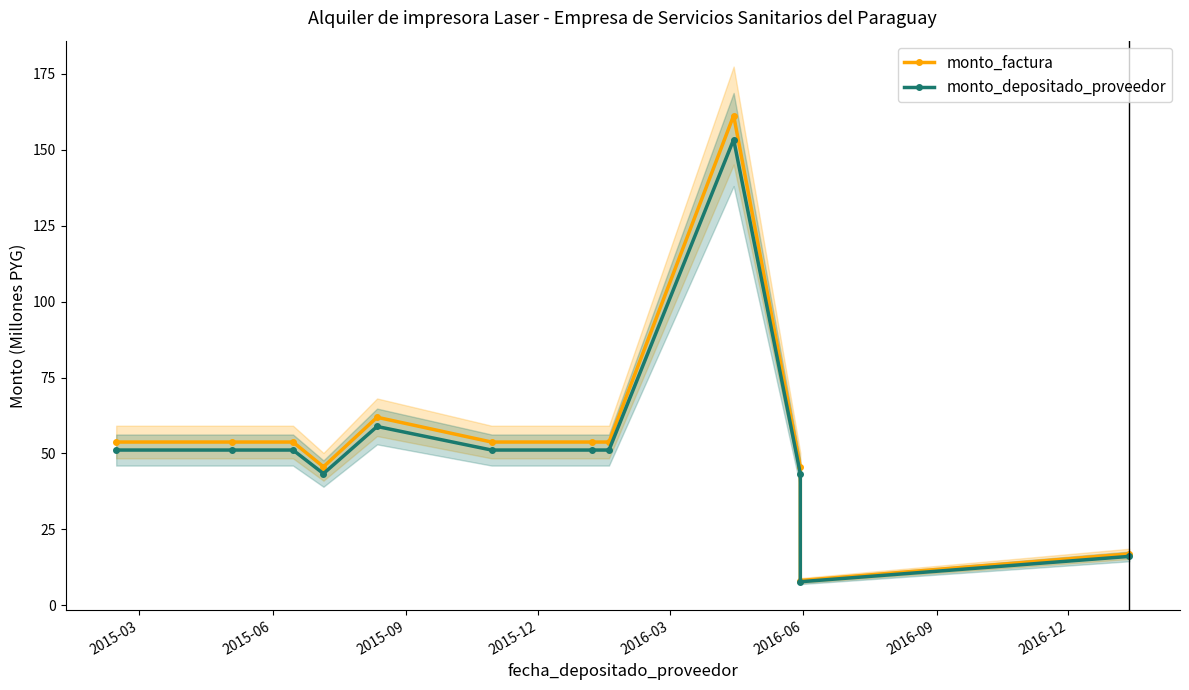

What is the difference between the maximum and minimum values in the monto_factura series?

153.1